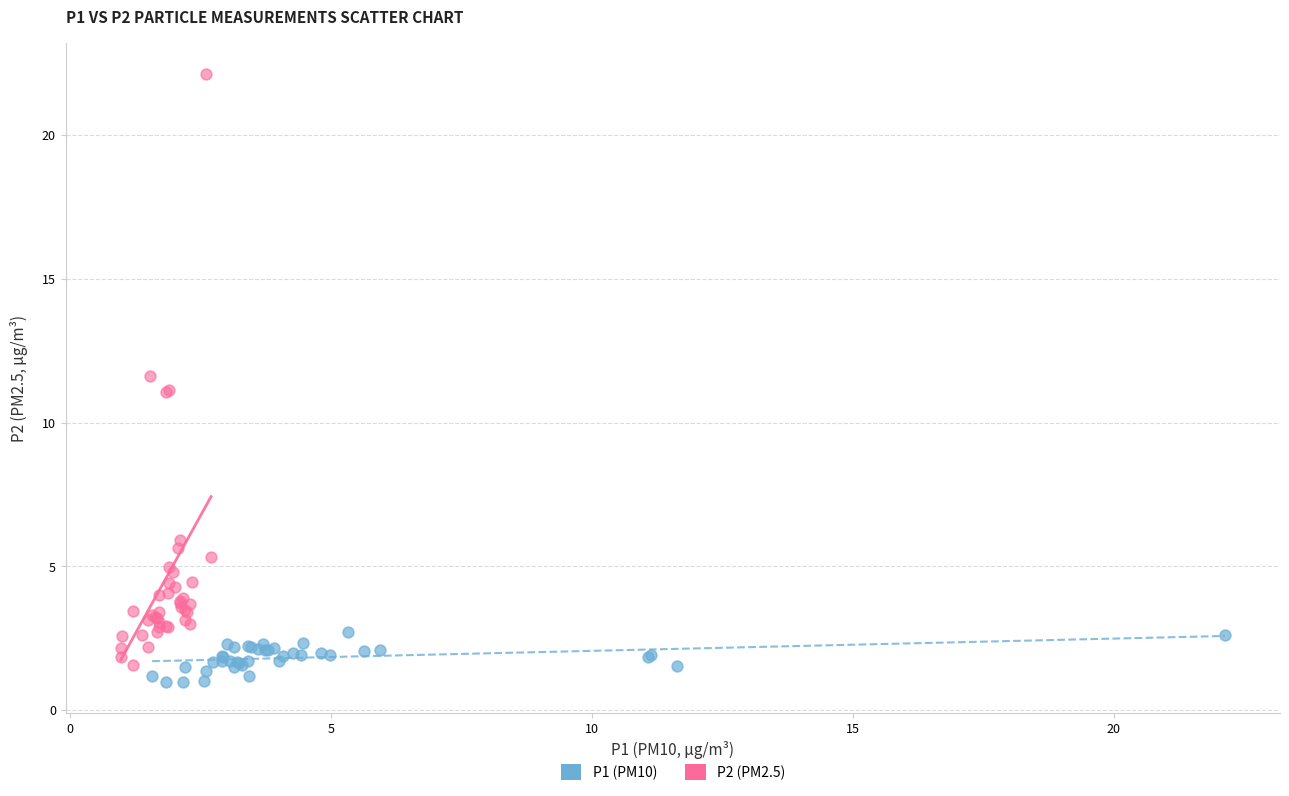

Which series reaches the minimum Y coordinate?

P1 (PM10)